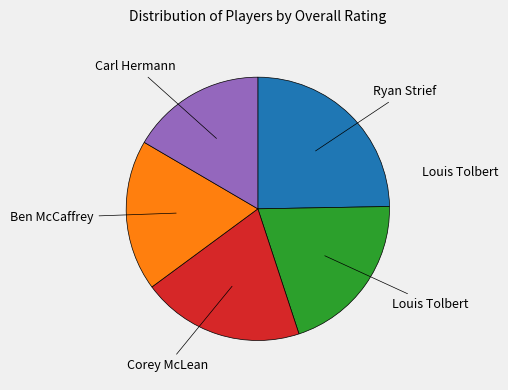

Does Carl Hermann represent more than half of the total?

No